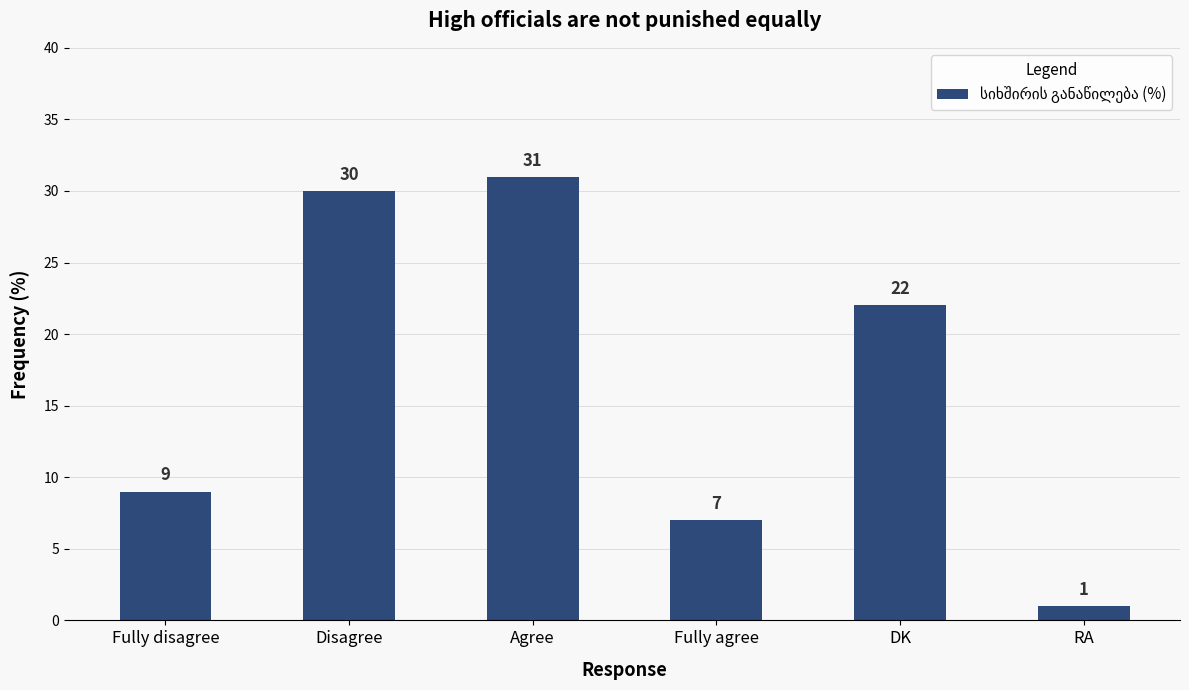

What is the sum of the values at Disagree and DK?

52